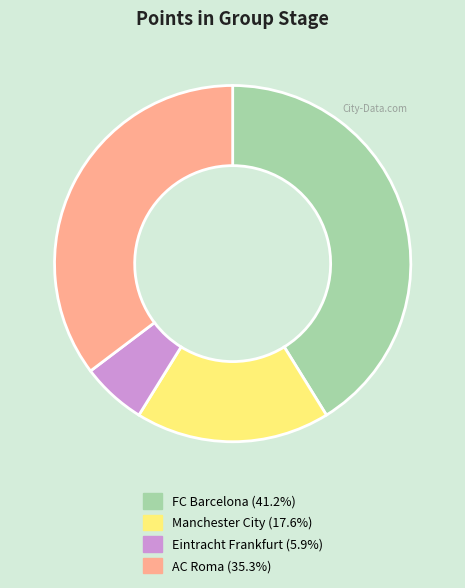

Count the number of slices in the pie.

4